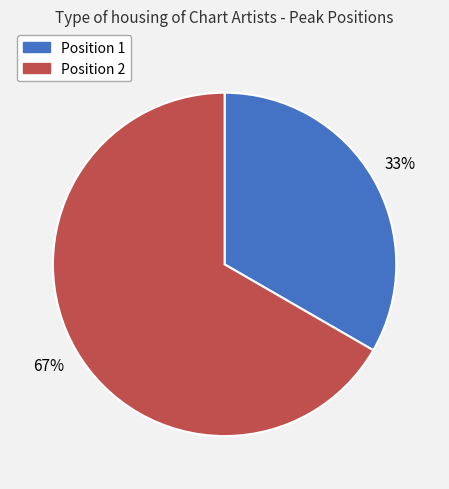

Does any single category account for the majority?

Yes